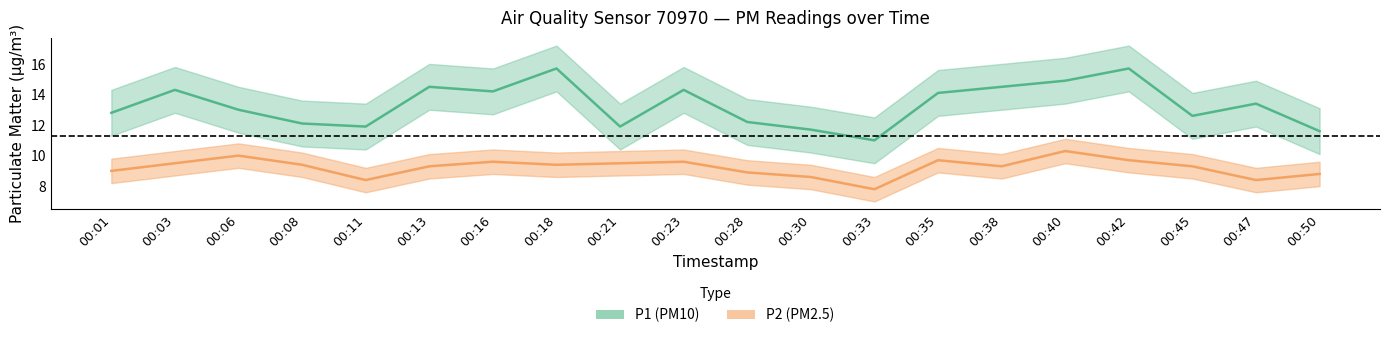

How many data points does each series have?

20